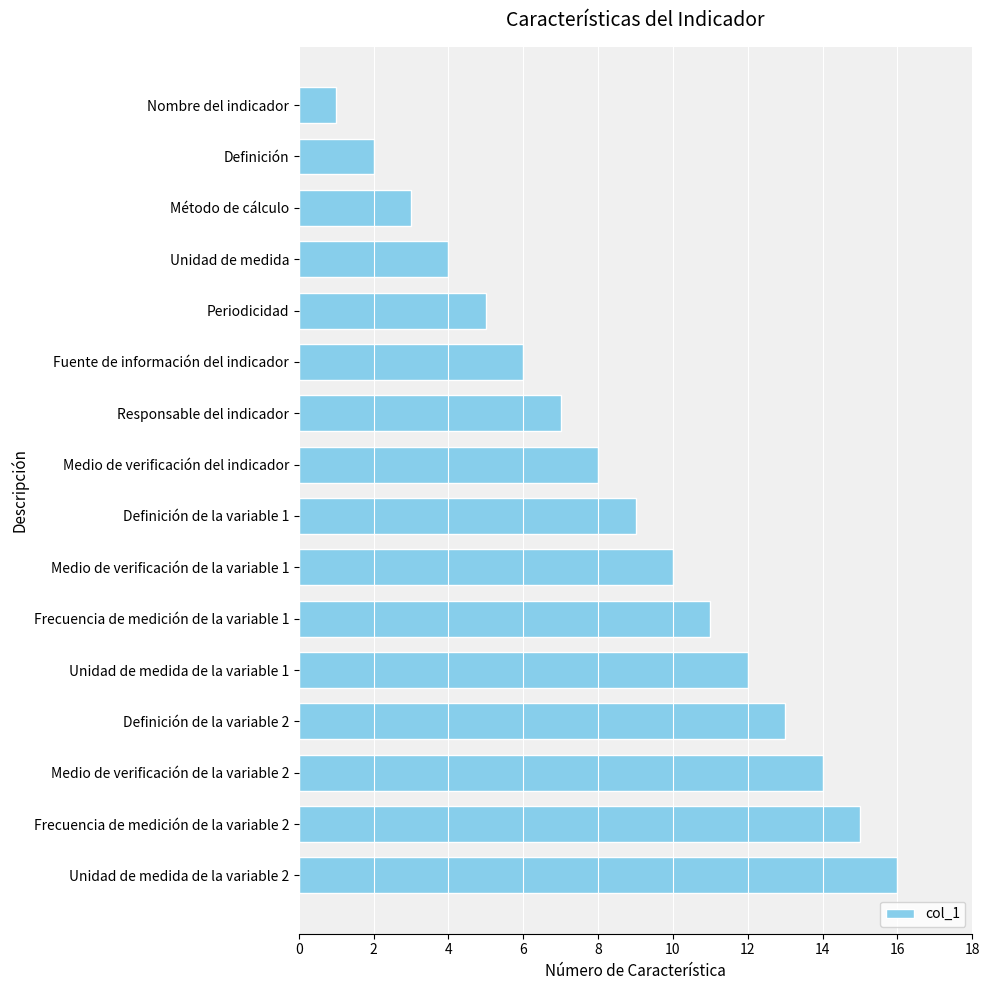

Reading bottom to top, transcribe all the data shown in this chart.

16	15	14	13	12	11	10	9	8	7	6	5	4	3	2	1